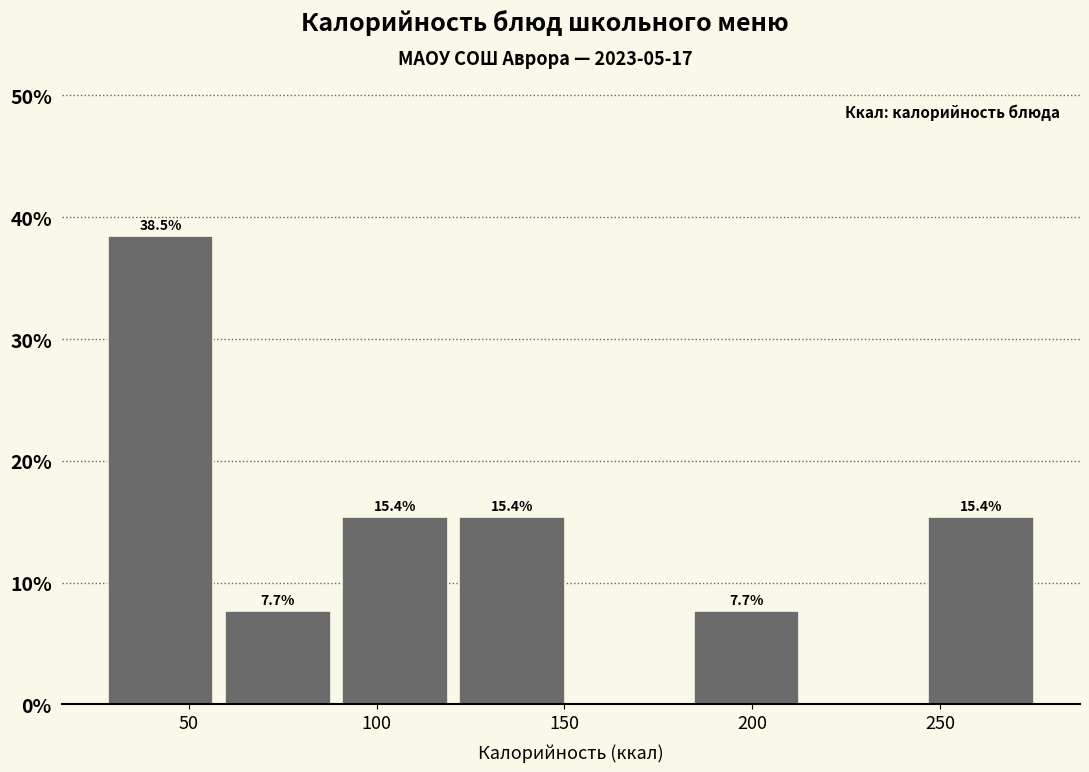

Which range on the x-axis has the tallest bar?

30 to 60